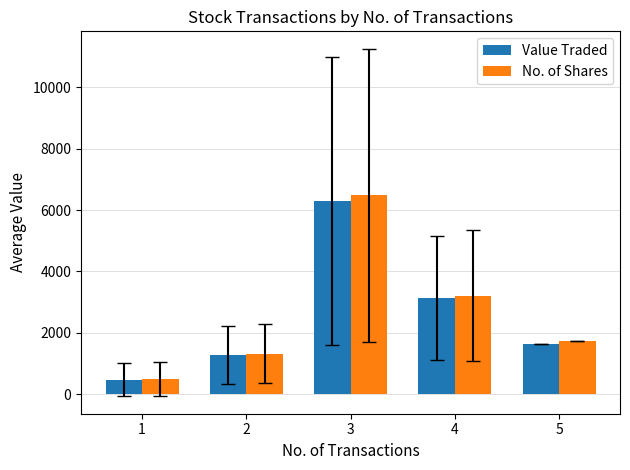

Is the value of No. of Shares at 5 greater than the value of Value Traded at 5?

Yes